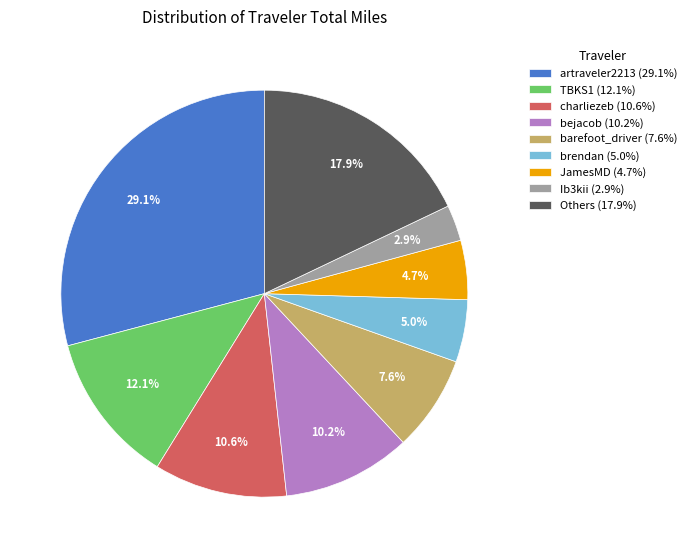

Is there any slice that represents more than half of the pie?

No